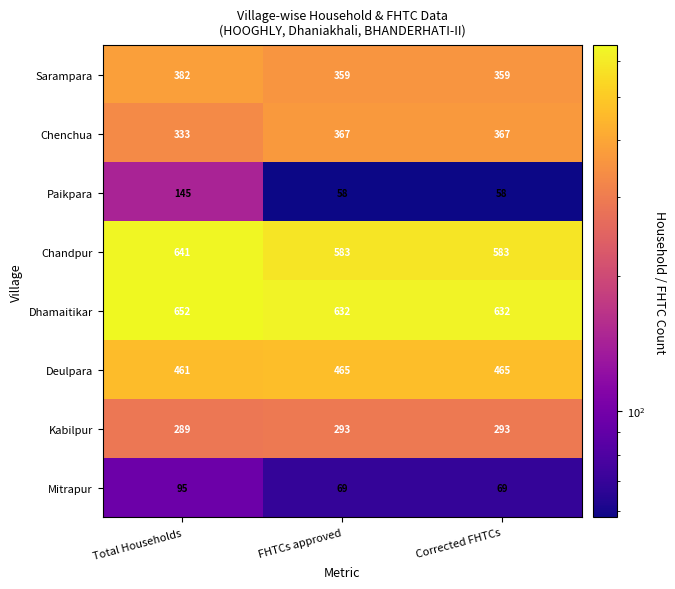

True or false: Mitrapur has a value of 95 at Total Households.

True